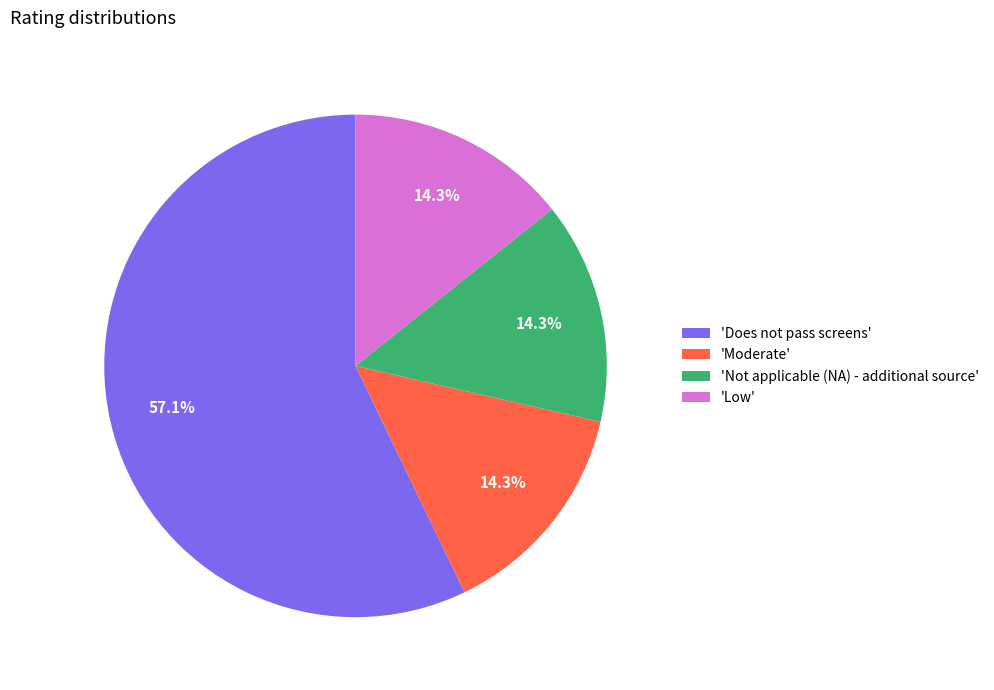

Between 'Does not pass screens' and 'Not applicable (NA) - additional source', which is larger?

'Does not pass screens'